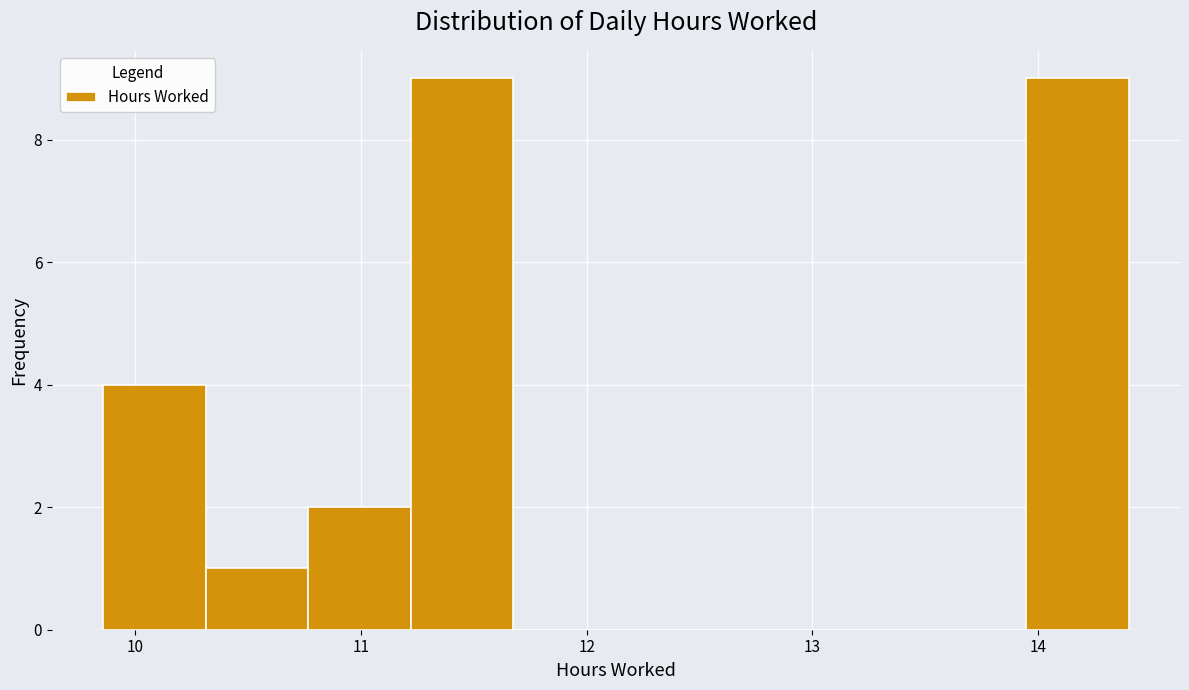

Reading left to right, list every bar in this chart as the range it spans on the x-axis followed by its height. Neither the bar edges nor the heights are printed on the chart, so give them approximately, as read against the axes.

9.9 to 10.3: 4
10.3 to 10.8: 1
10.8 to 11.2: 2
11.2 to 11.7: 9
11.7 to 12.1: 0
12.1 to 12.6: 0
12.6 to 13.0: 0
13.0 to 13.5: 0
13.5 to 13.9: 0
13.9 to 14.4: 9